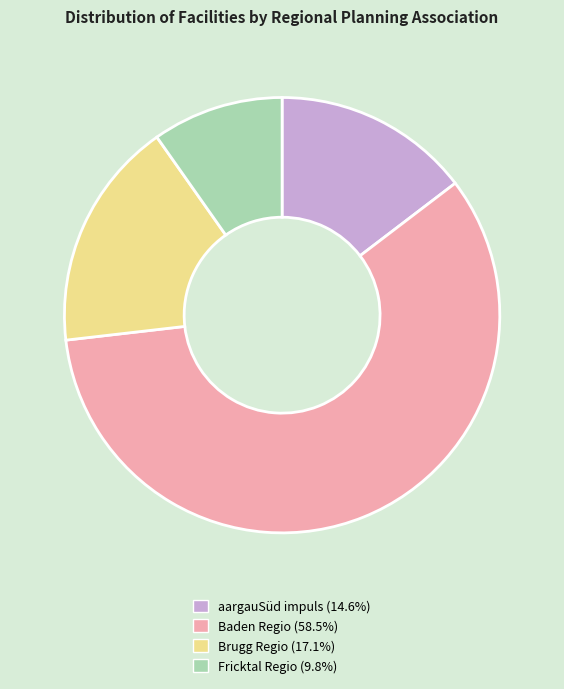

Is it true that Fricktal Regio is 23% of the pie?

False